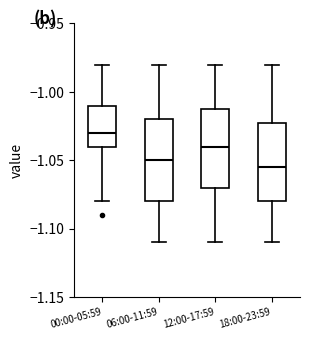

Reading left to right, transcribe this box plot: for each box, give where its median line is, the range the box spans, and where its two whiskers end, as read against the y-axis. The values are not printed on the chart, so give them approximately, as read against the axis.

00:00-05:59: median -1.030, box -1.040 to -1.010, whiskers -1.080 to -0.980
06:00-11:59: median -1.050, box -1.080 to -1.020, whiskers -1.110 to -0.980
12:00-17:59: median -1.040, box -1.070 to -1.010, whiskers -1.110 to -0.980
18:00-23:59: median -1.055, box -1.080 to -1.020, whiskers -1.110 to -0.980